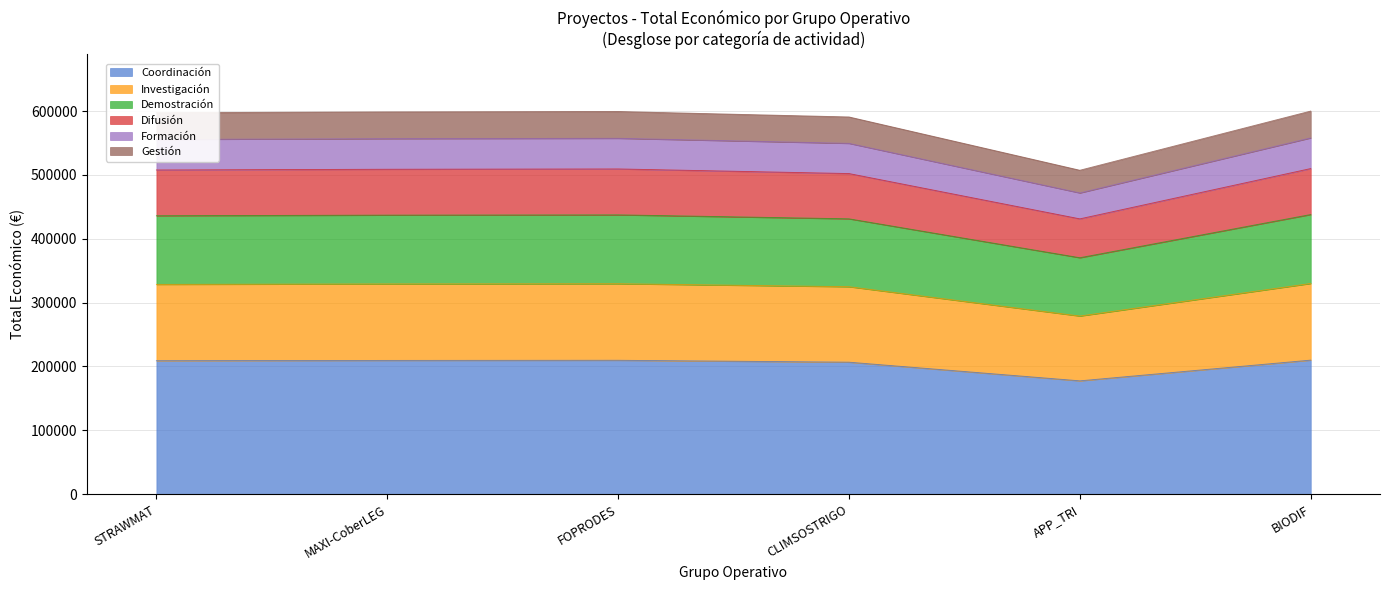

What is the label of the 5th point from the right?

MAXI-CoberLEG